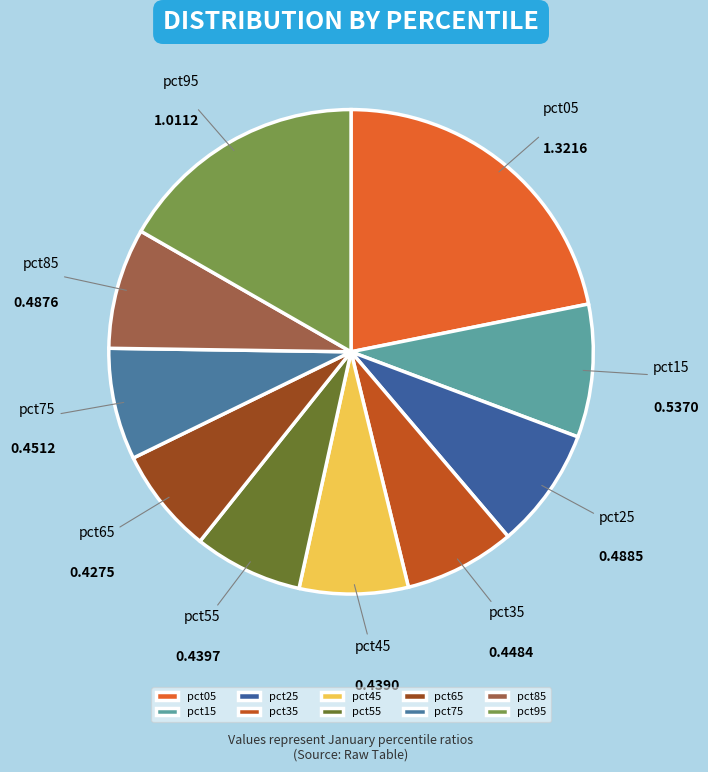

Is the sum of pct95 and pct85 greater than half?

No